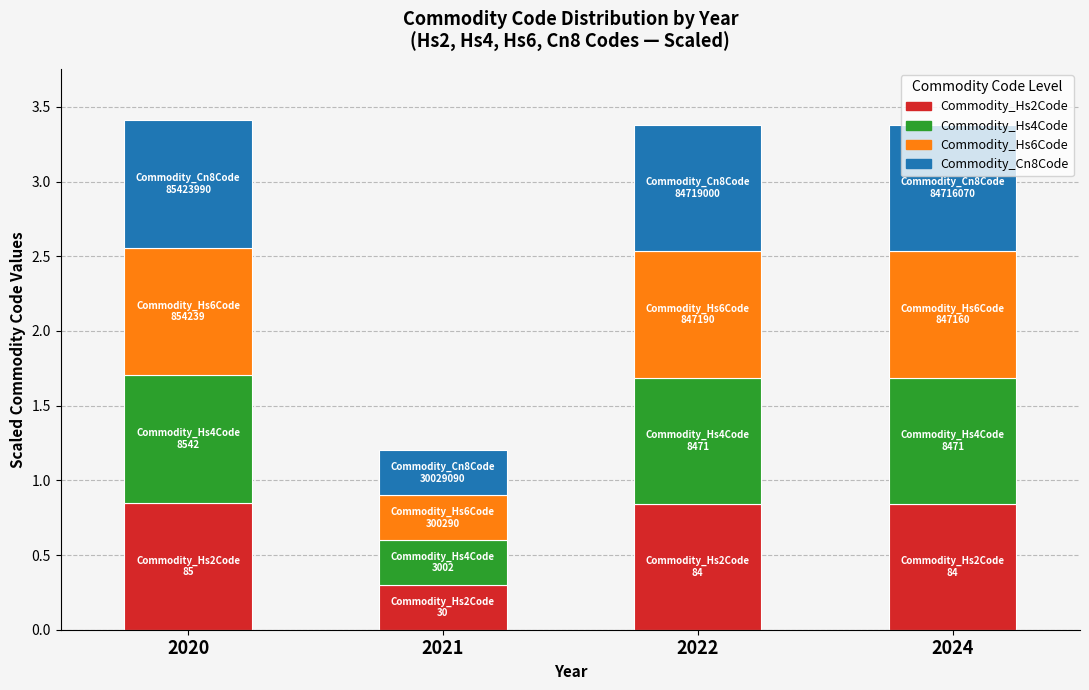

Count the Commodity_Hs2Code values in the range 0 to 1.

4